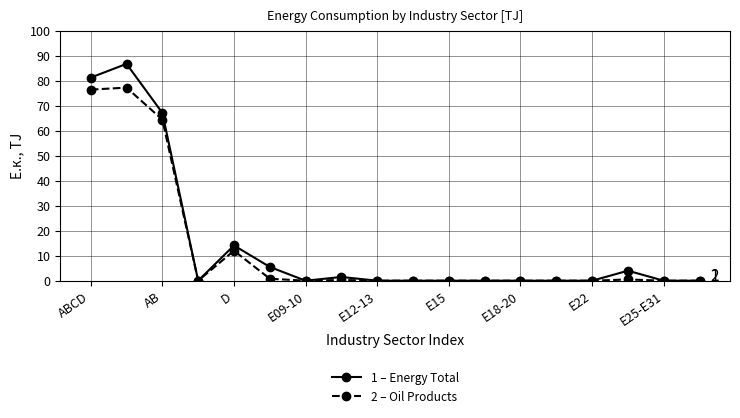

Which series has the largest range (max minus min)?

1 – Energy Total